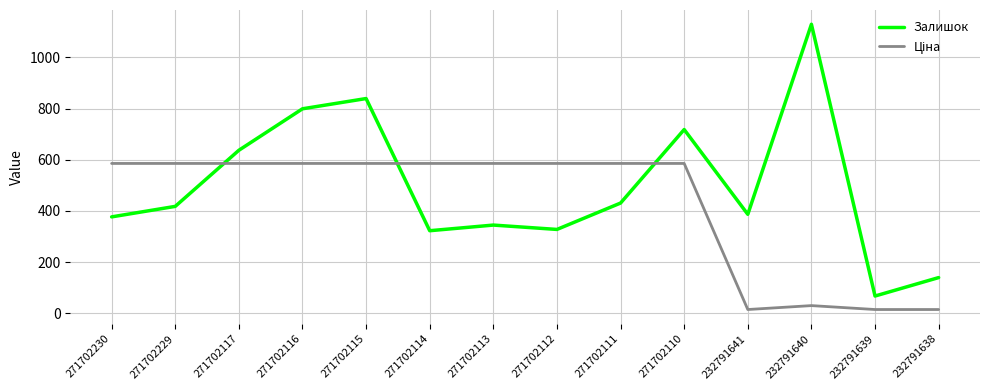

Which series has the largest range (max minus min)?

Залишок